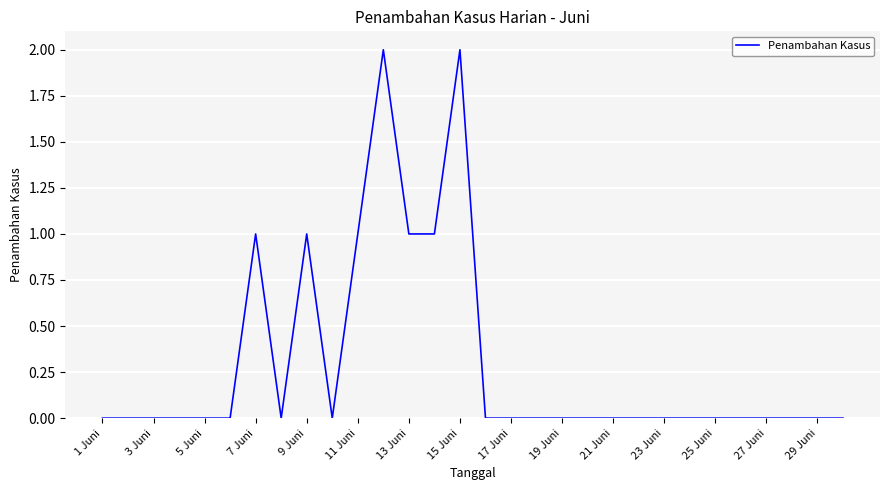

The chart shows a value of 1 at 9 Juni. True or false?

True